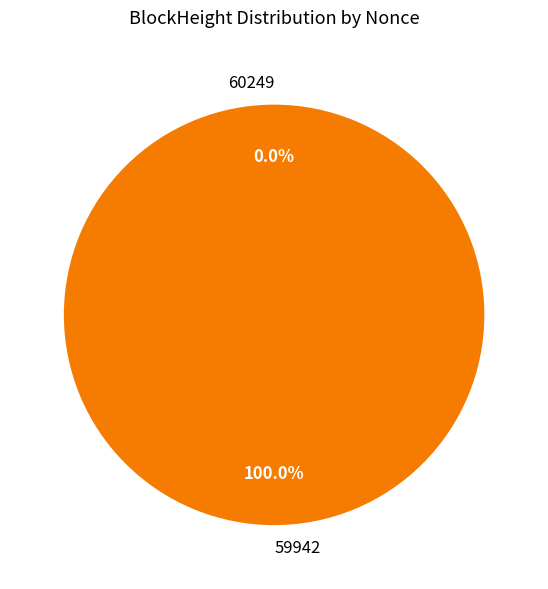

What percentage is the 59942 slice, to the nearest percent?

100%